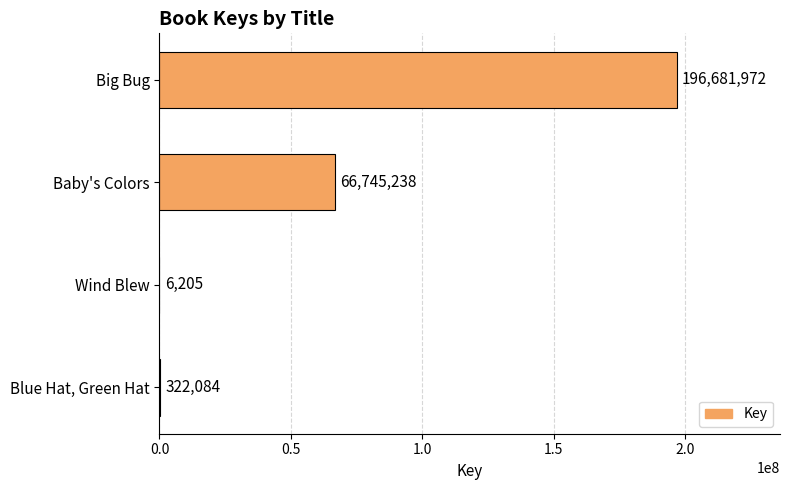

Are the bars horizontal?

Yes